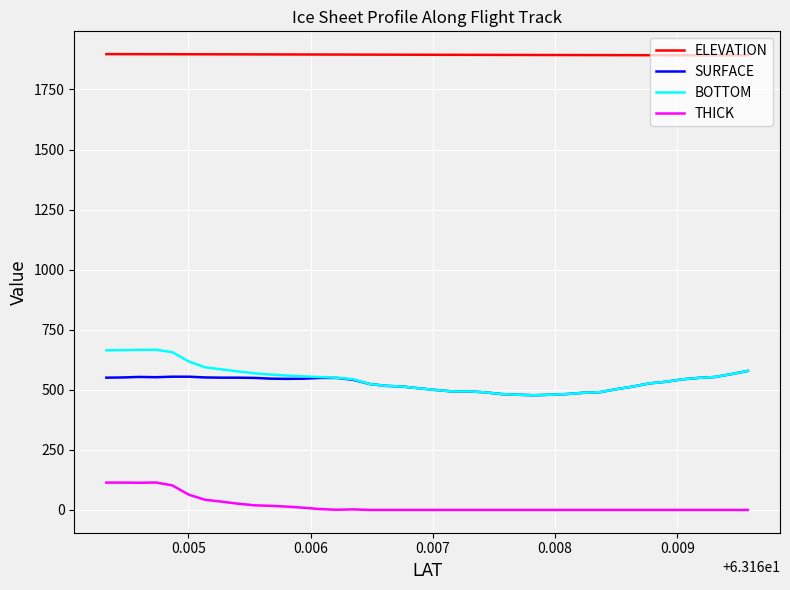

True or false: ELEVATION and THICK intersect in this chart.

False